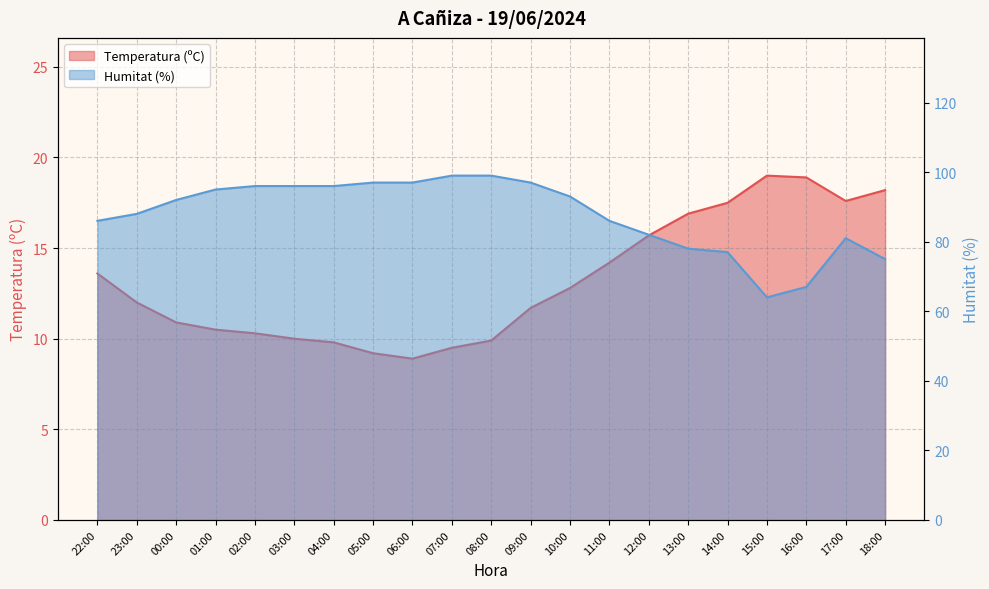

Which series has the largest total across all categories?

Humitat (%)